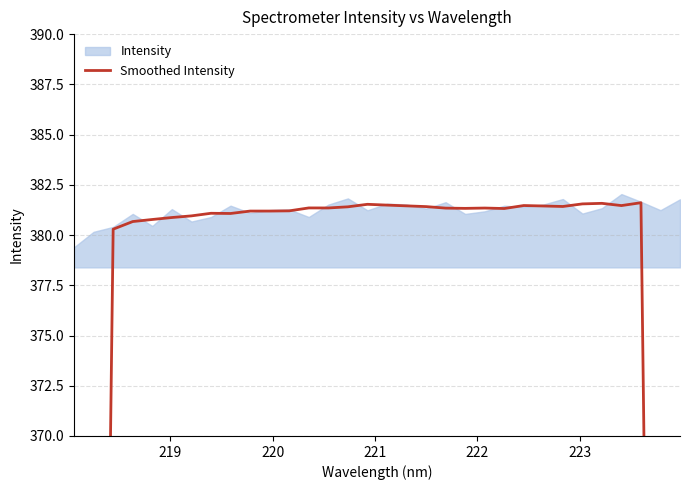

What is the minimum value shown in the chart?

228.0